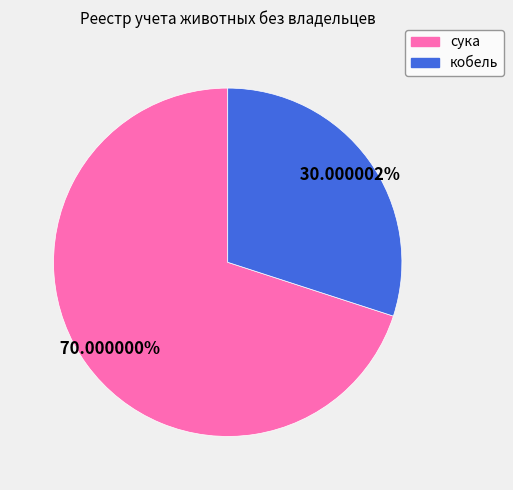

Which slice is the smallest?

кобель